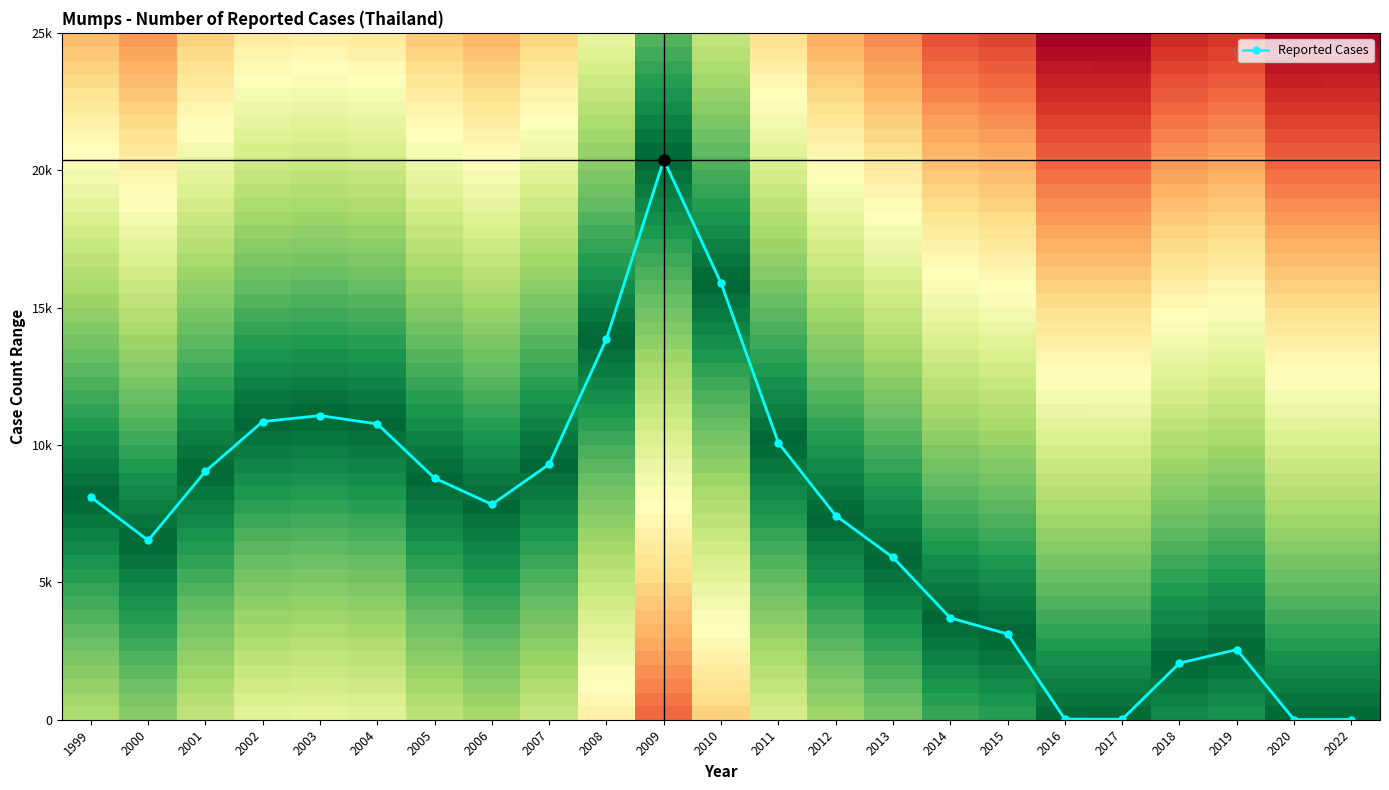

What is the change in value from 2004 to 2006?

-2929